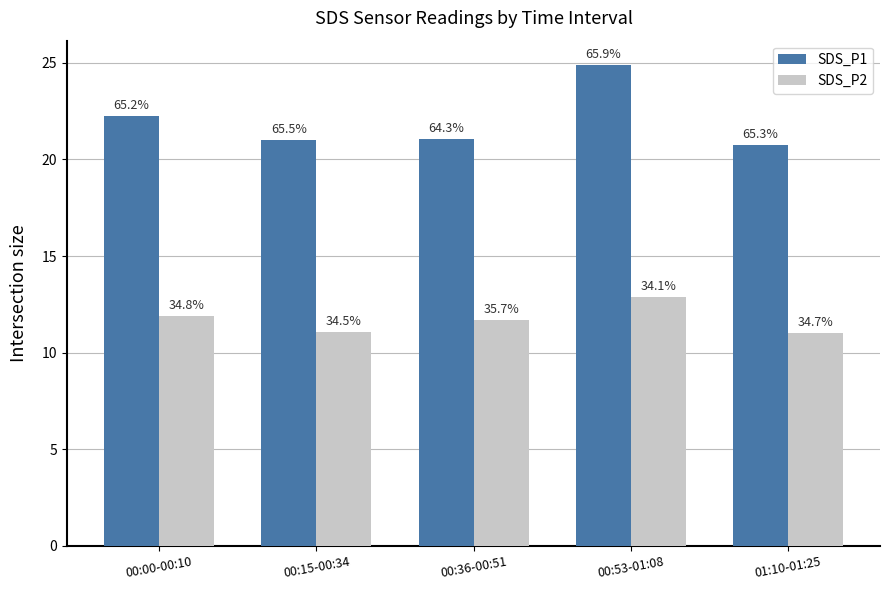

How many groups of bars are there?

5